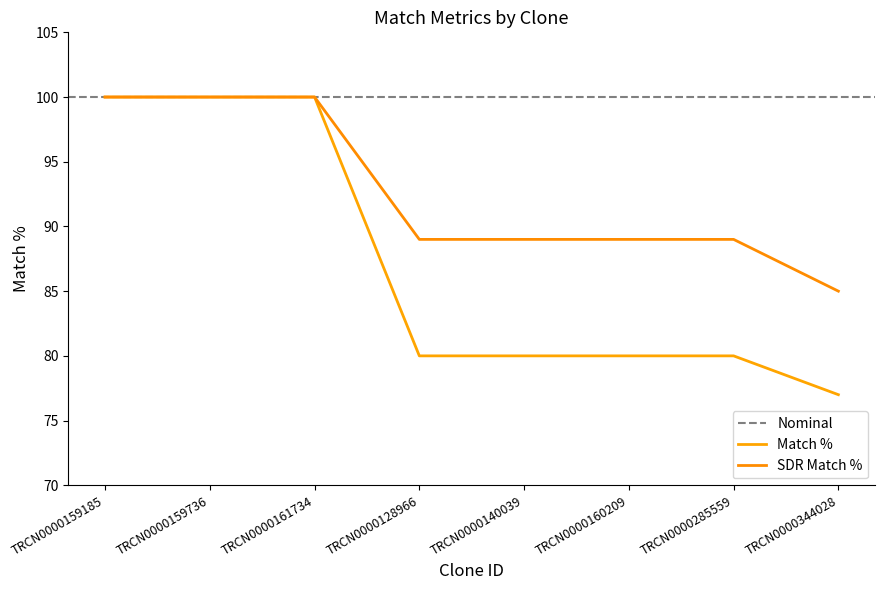

Does the chart display data point markers on the line(s)?

No